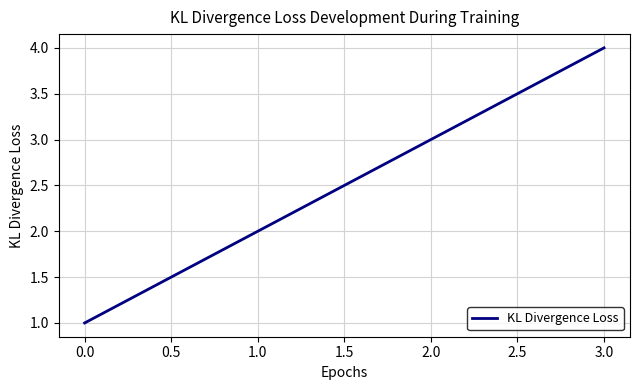

The value at 0.0 is 2. True or false?

False